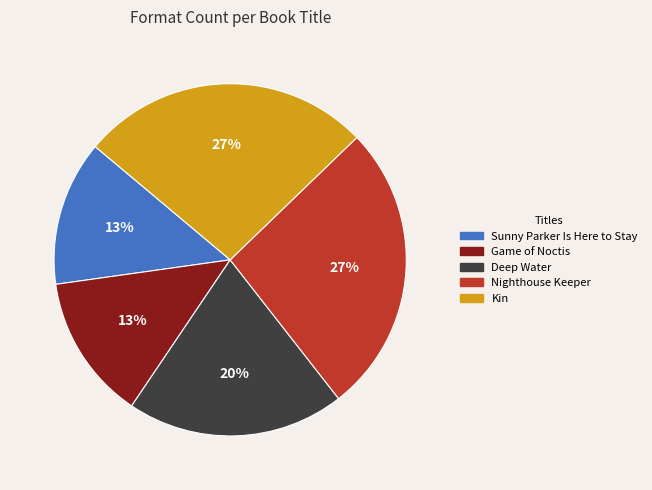

Combined, do Game of Noctis and Kin account for over 50%?

No